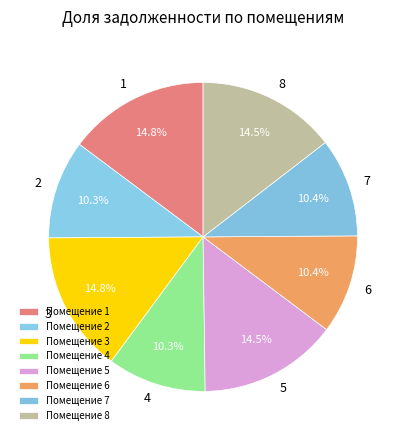

How many segments does this pie chart have?

8